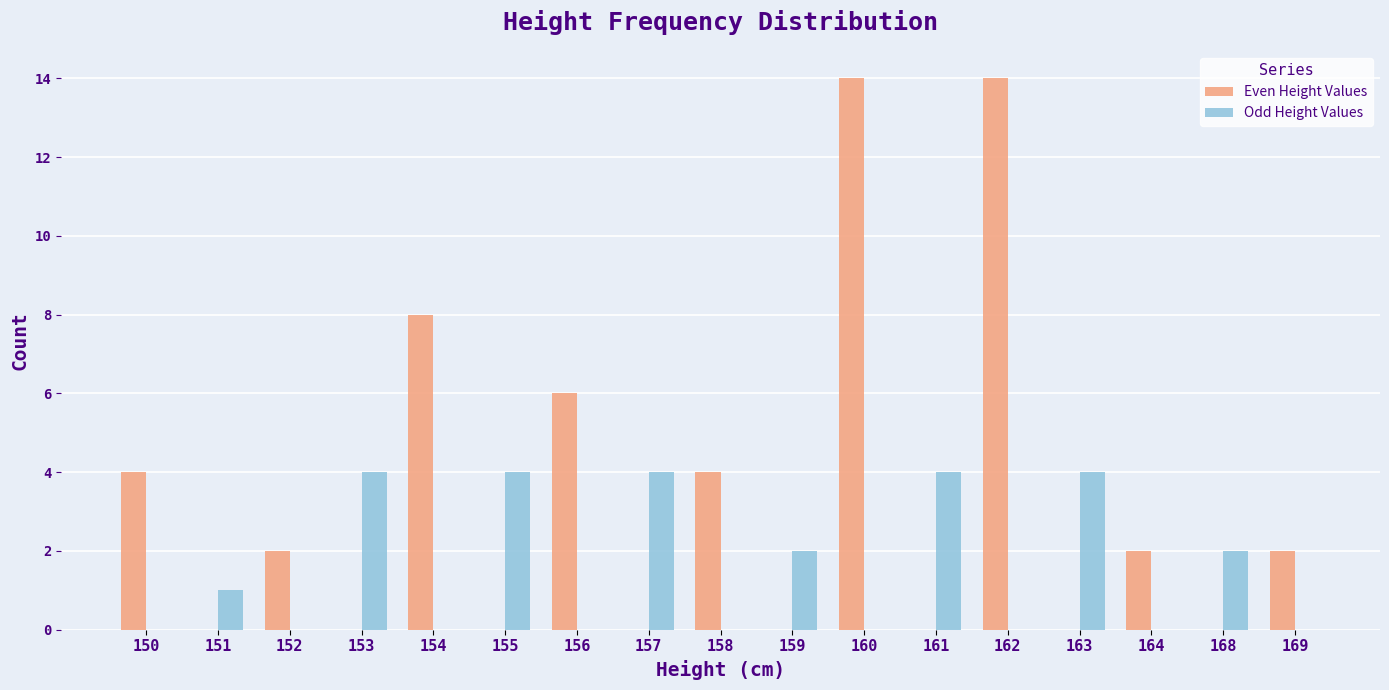

Is it true that Even Height Values equals 6 at 158?

False